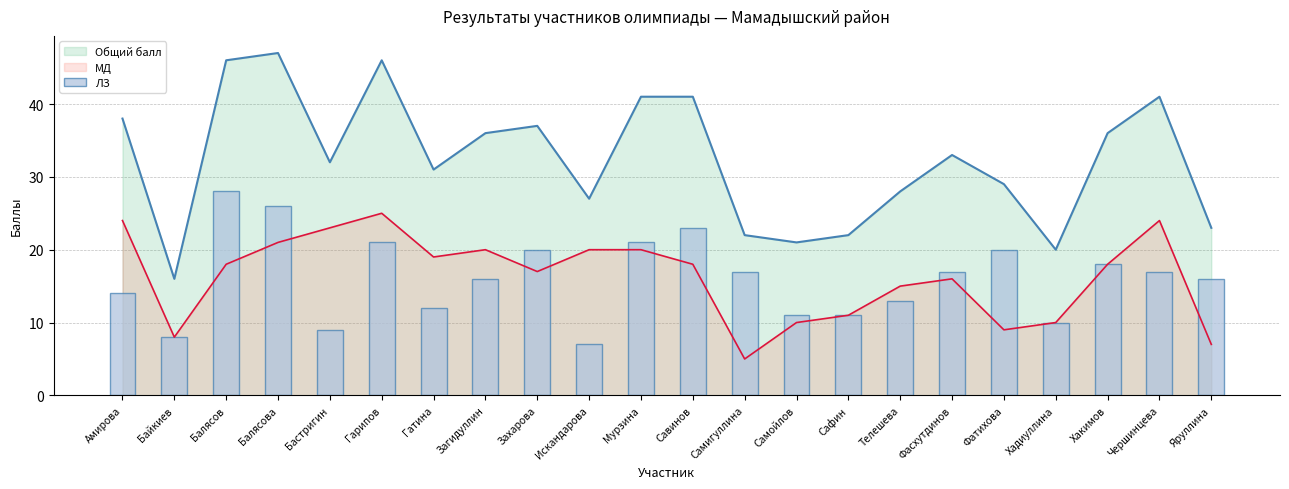

Which category has the highest value in the МД series?

Гарипов